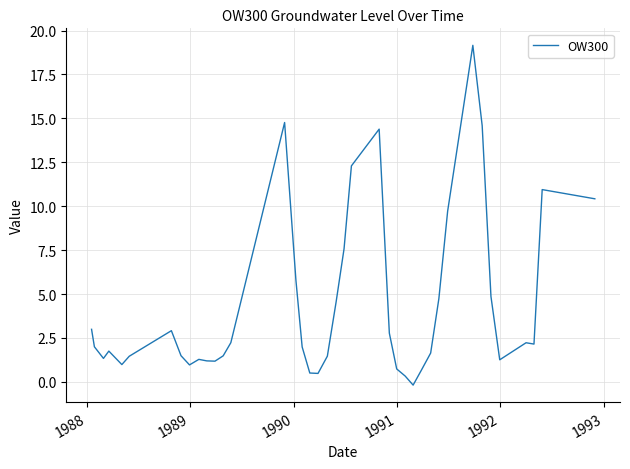

What is the difference between the maximum and minimum values?

19.3